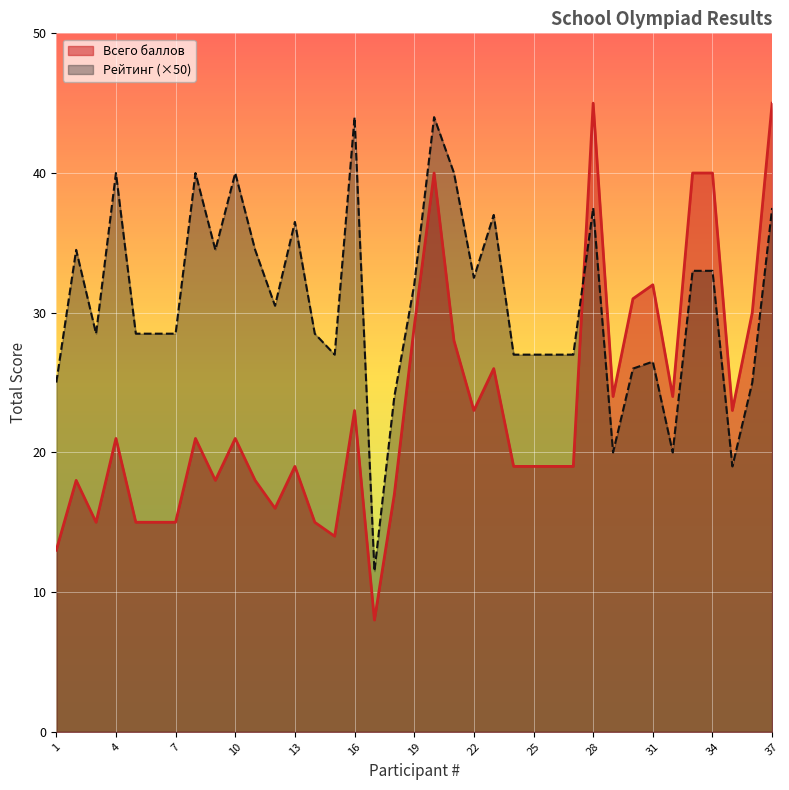

The value of Рейтинг at 6 is 28.5. True or false?

True